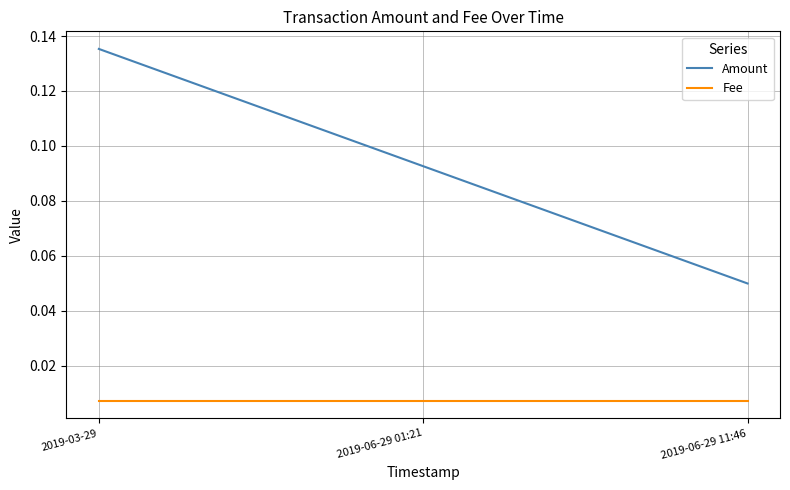

How many distinct data groups are displayed?

2